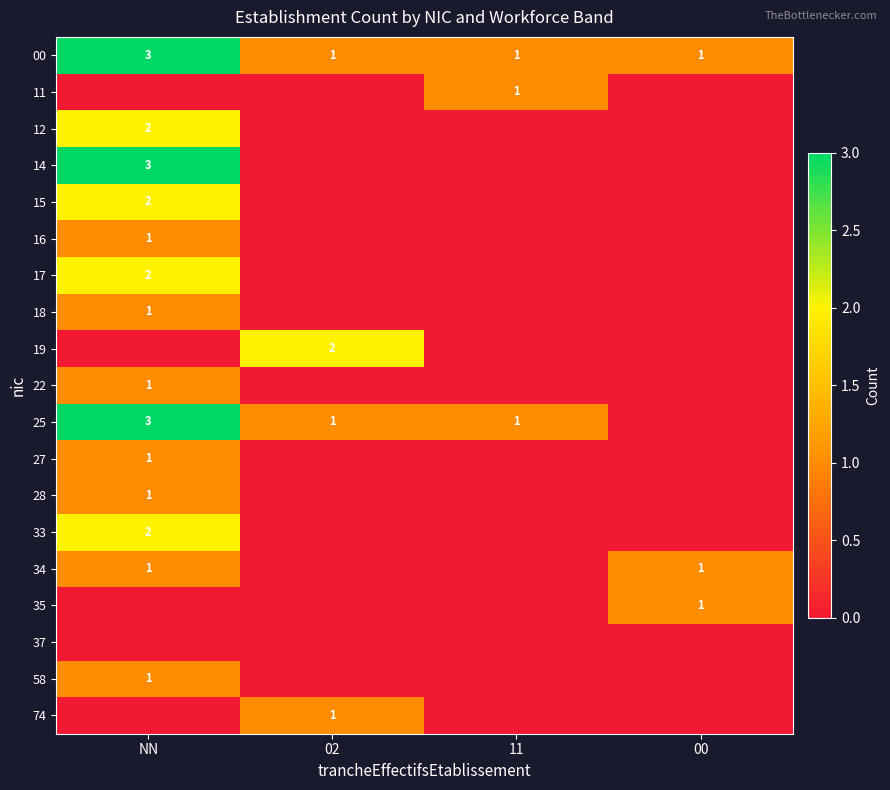

True or false: 58 has a value of 1 at NN.

True